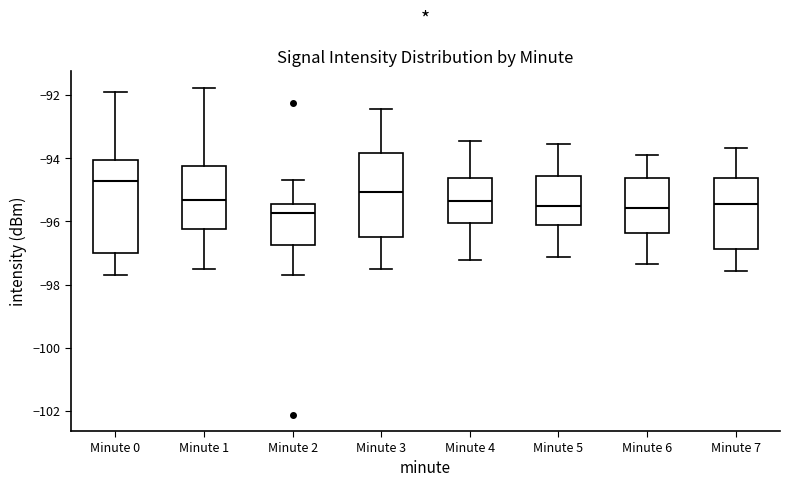

Which box has the highest median line?

Minute 0